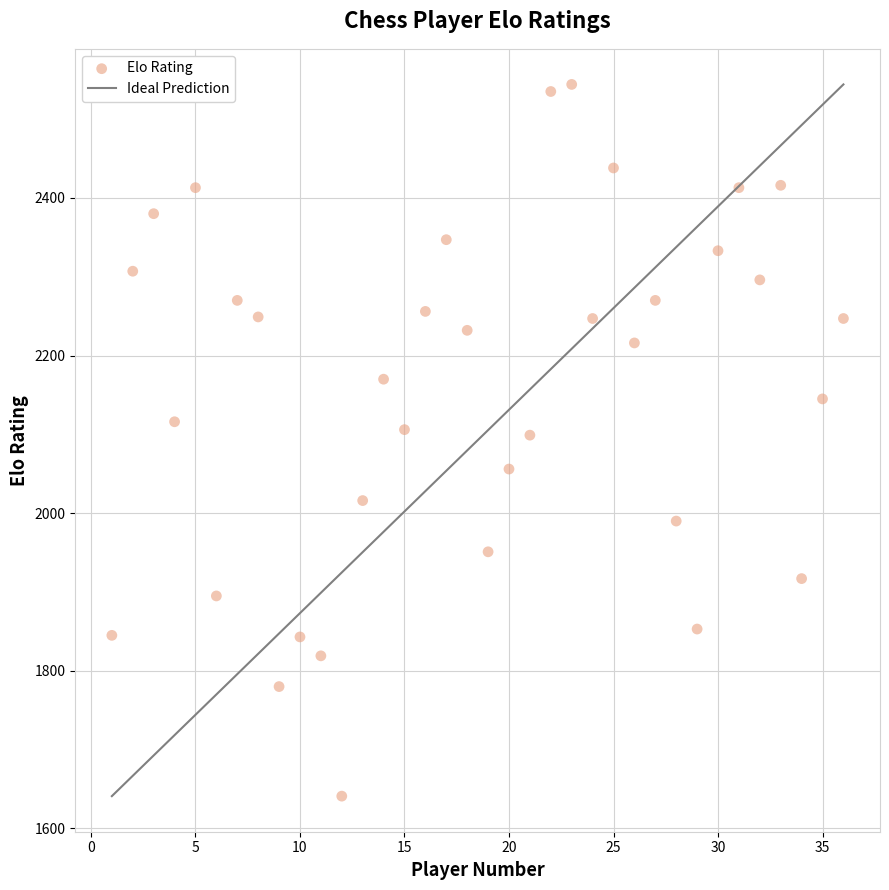

What is the range of X values (max minus min)?

35